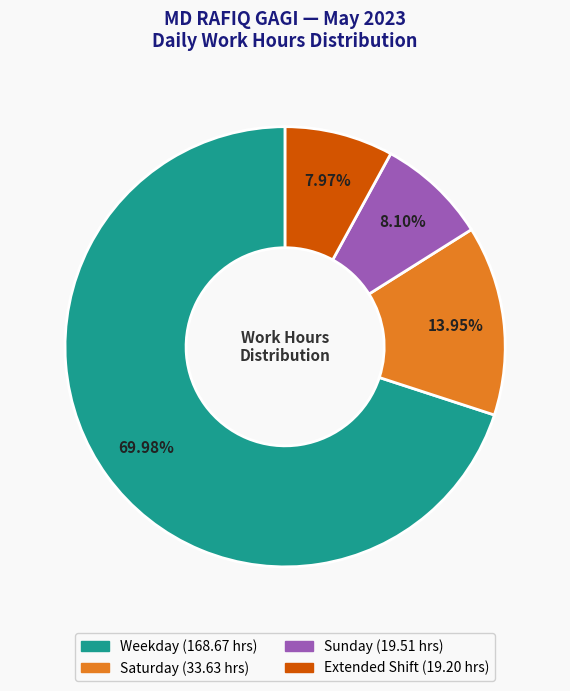

How many slices are in this pie chart?

4